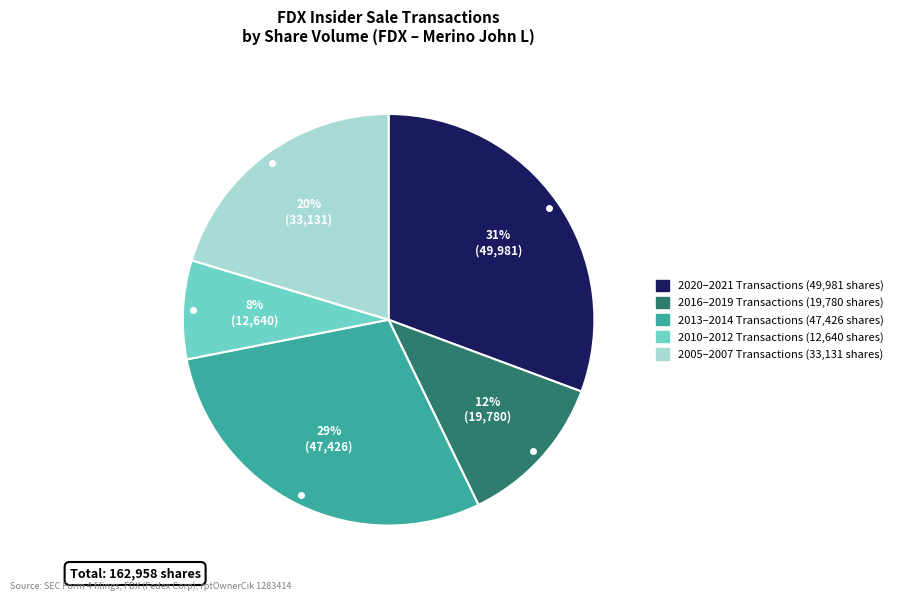

To the nearest percent, what is the difference between the largest and smallest slice percentages?

23%